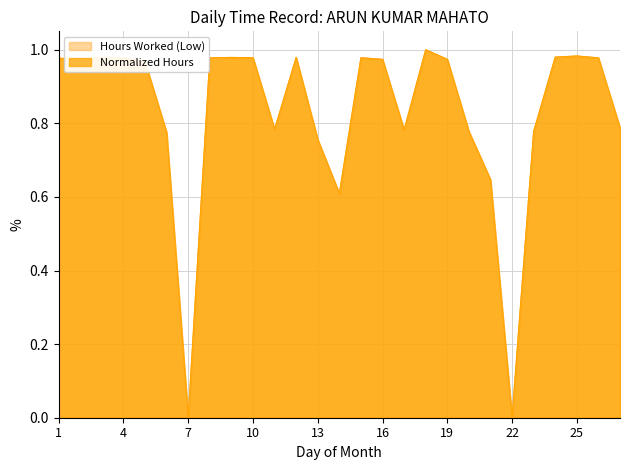

How many lines are shown in the chart?

2